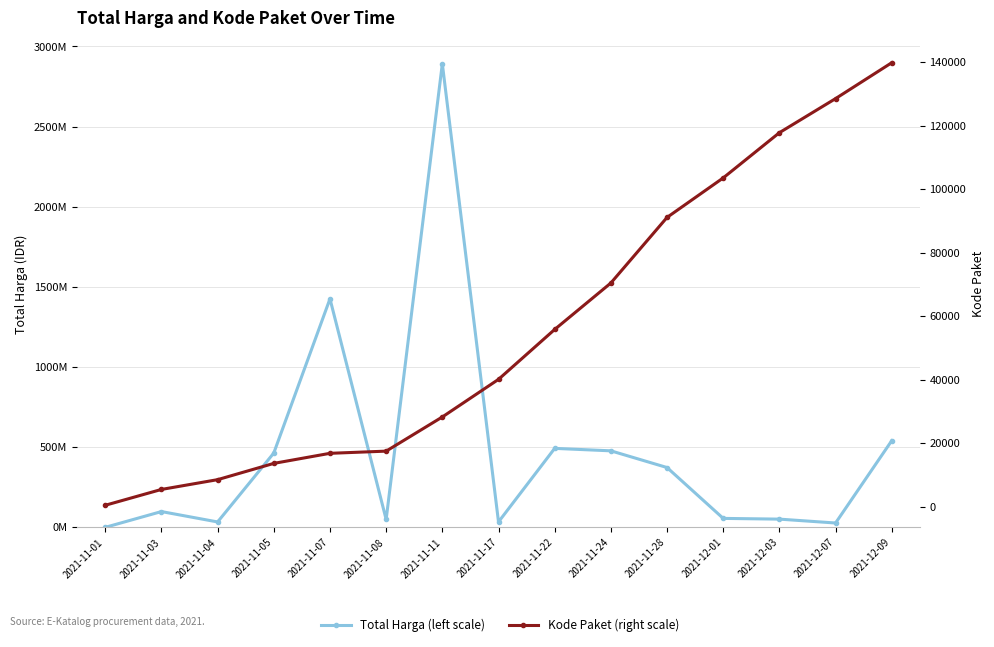

What is the difference between the maximum and minimum values in the Total Harga (left scale) series?

2891788400